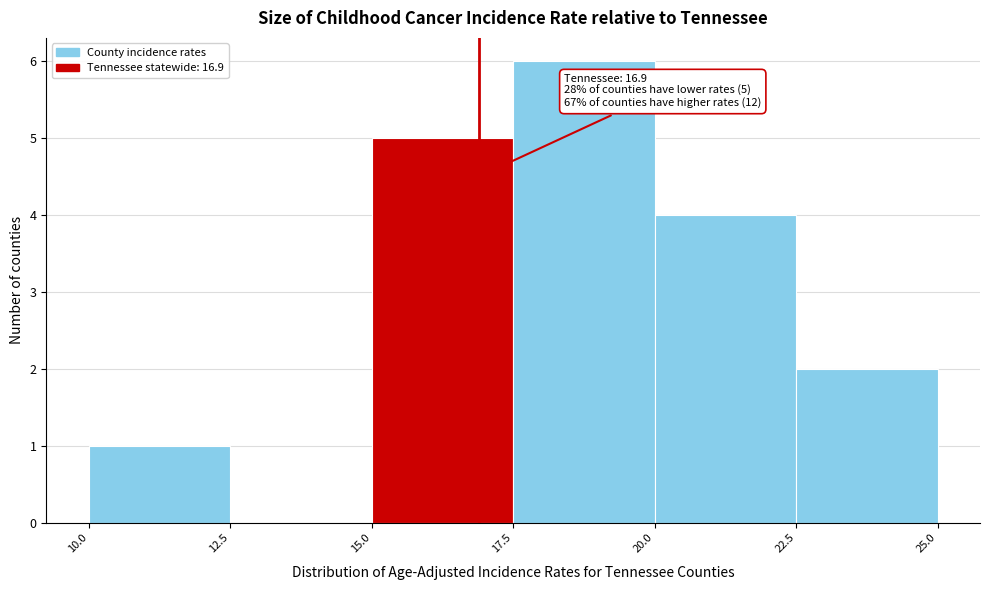

Over which range of the x-axis is the bar tallest?

17.5 to 20.0